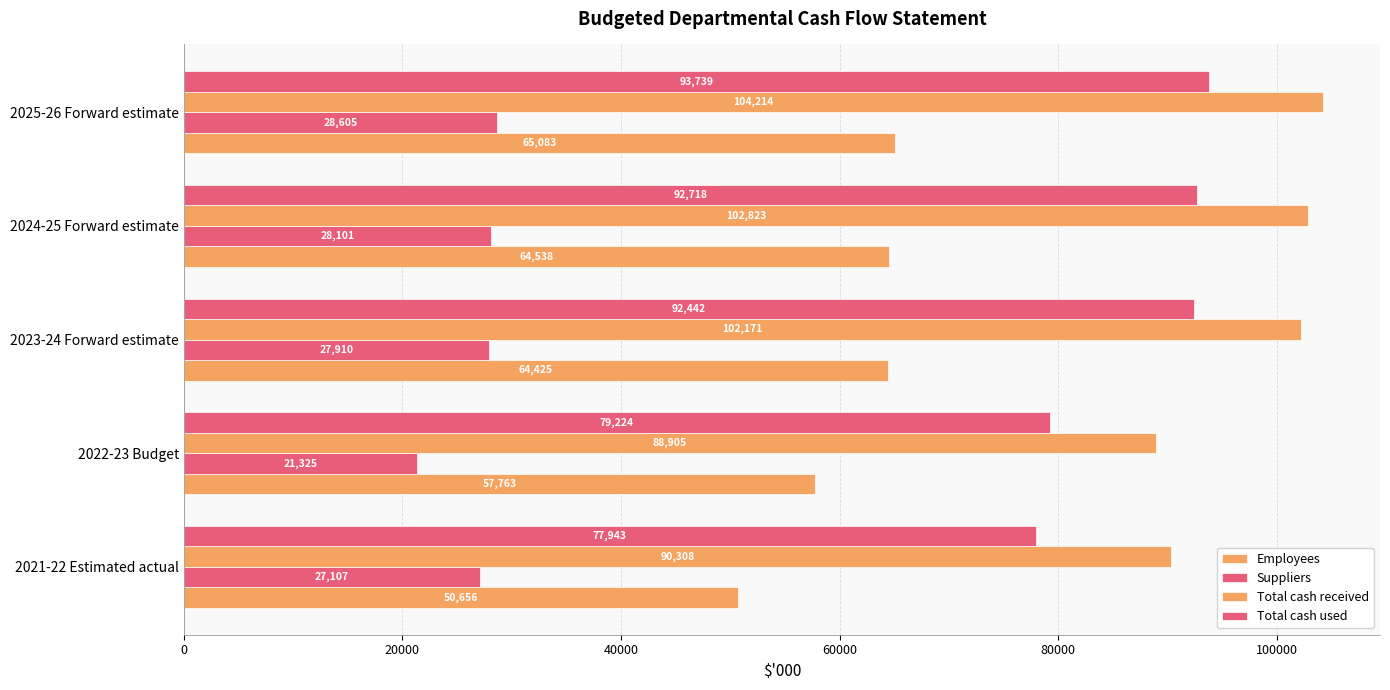

How many series are shown in this chart?

4